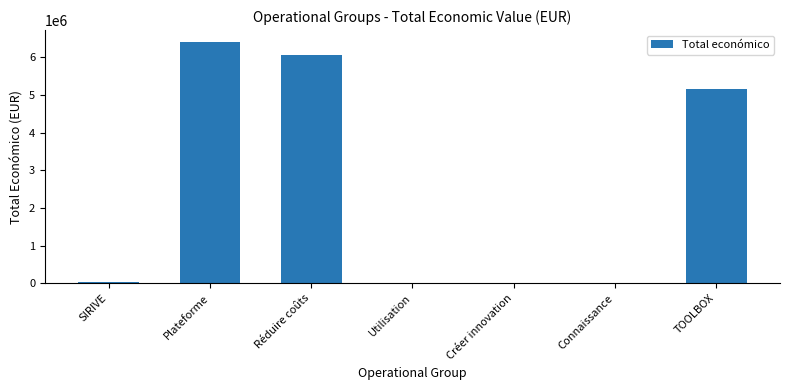

At which label is the value closest to 3205537?

TOOLBOX